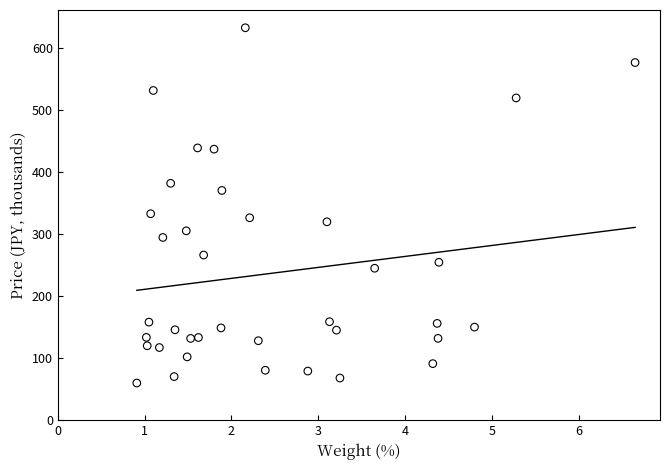

What is the range of X values (max minus min)?

5.7